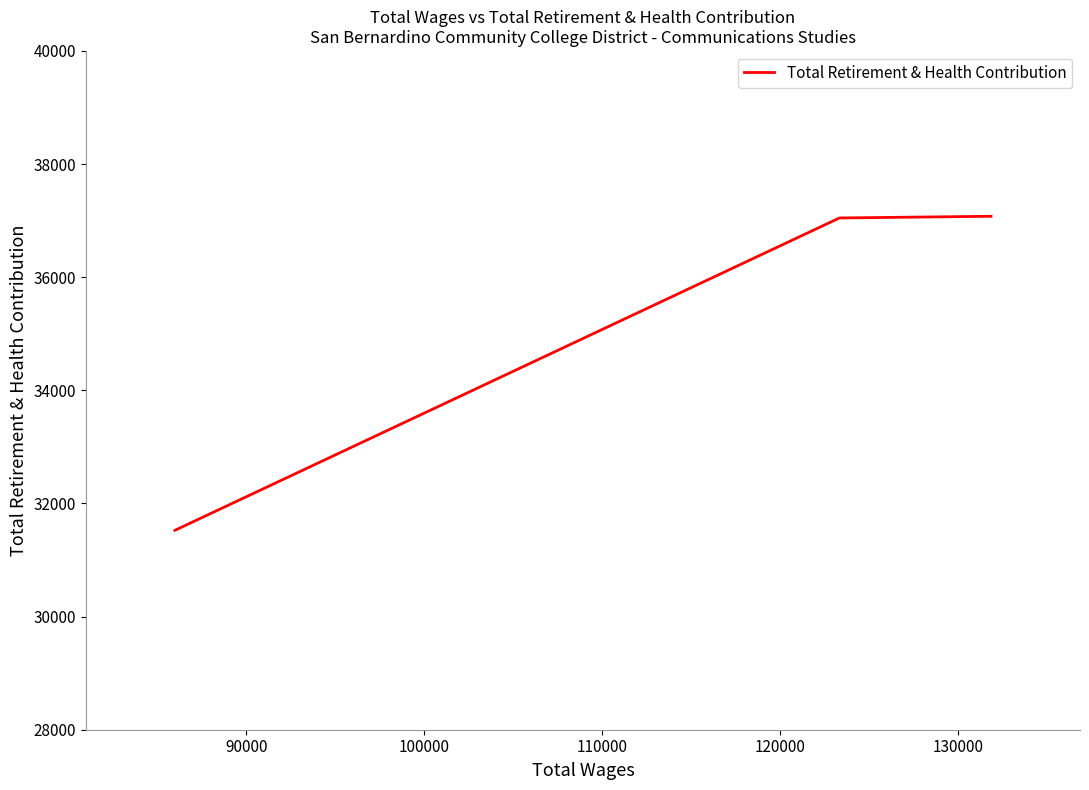

What is the maximum value shown in the chart?

37077